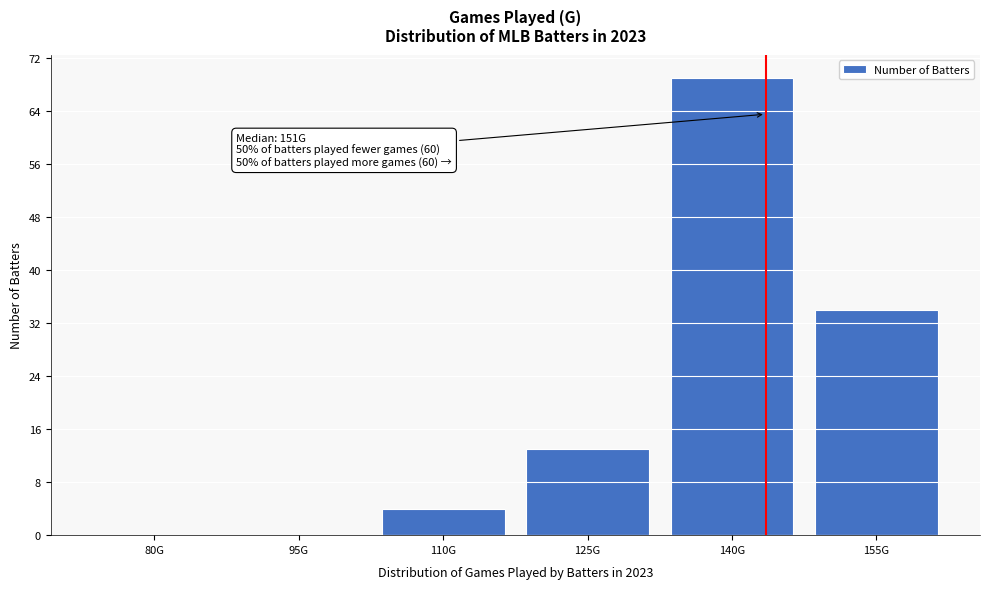

Reading left to right, what are all the values shown in this chart?

80G=0	95G=0	110G=4	125G=13	140G=69	155G=34